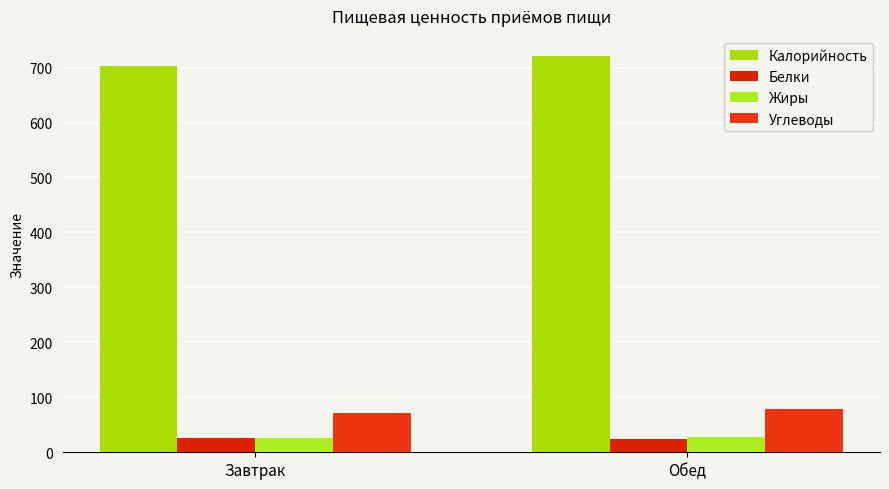

The value of Углеводы at Завтрак is 72.2. True or false?

True